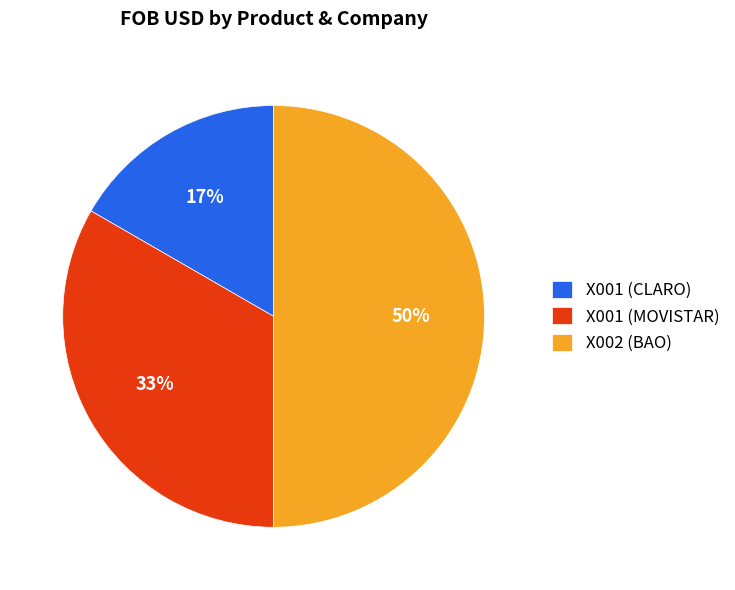

Which category has the biggest portion of the pie?

X002 (BAO)